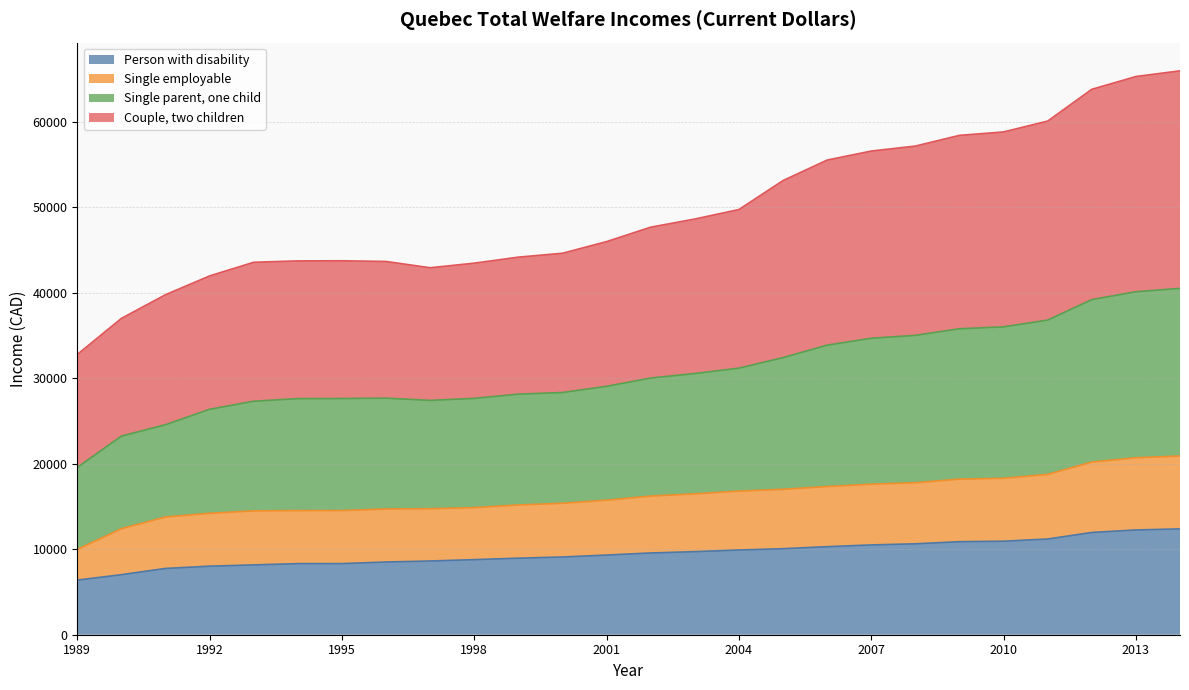

What is the lowest value of the Person with disability series?

6389.0